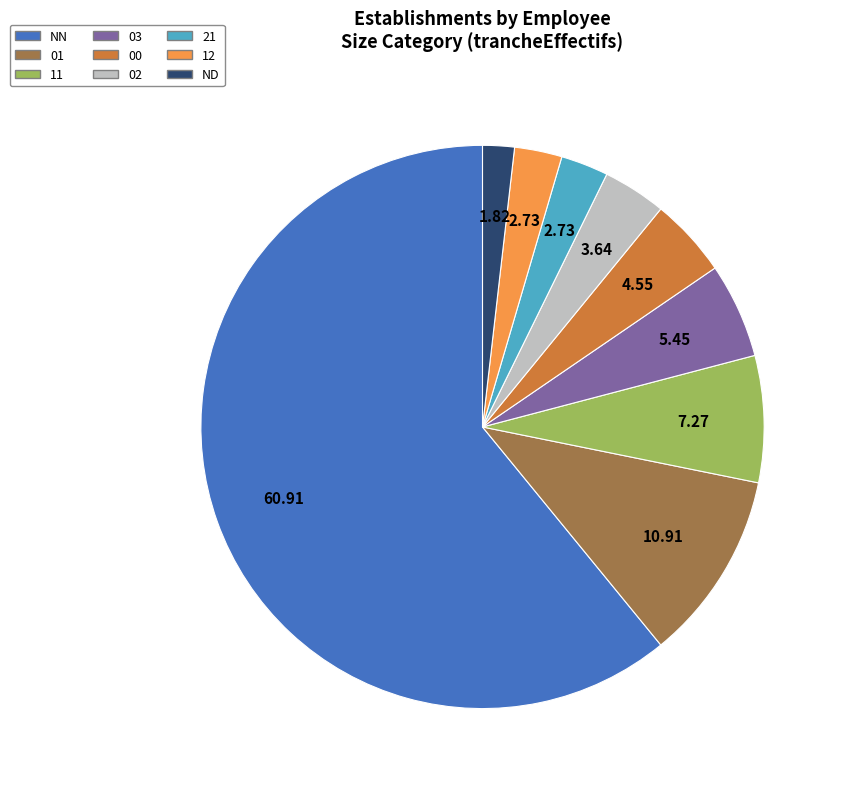

Which has a higher value, 03 or 21?

03